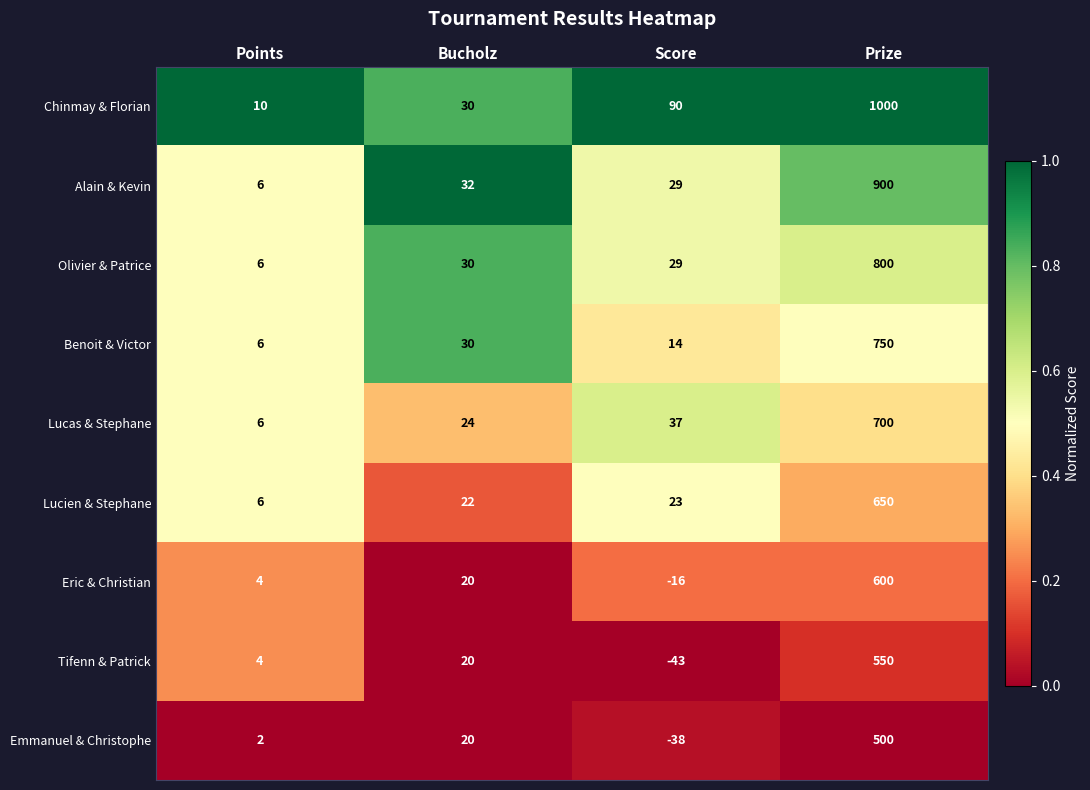

What is the sum of the Olivier & Patrice values at Prize and Bucholz?

830